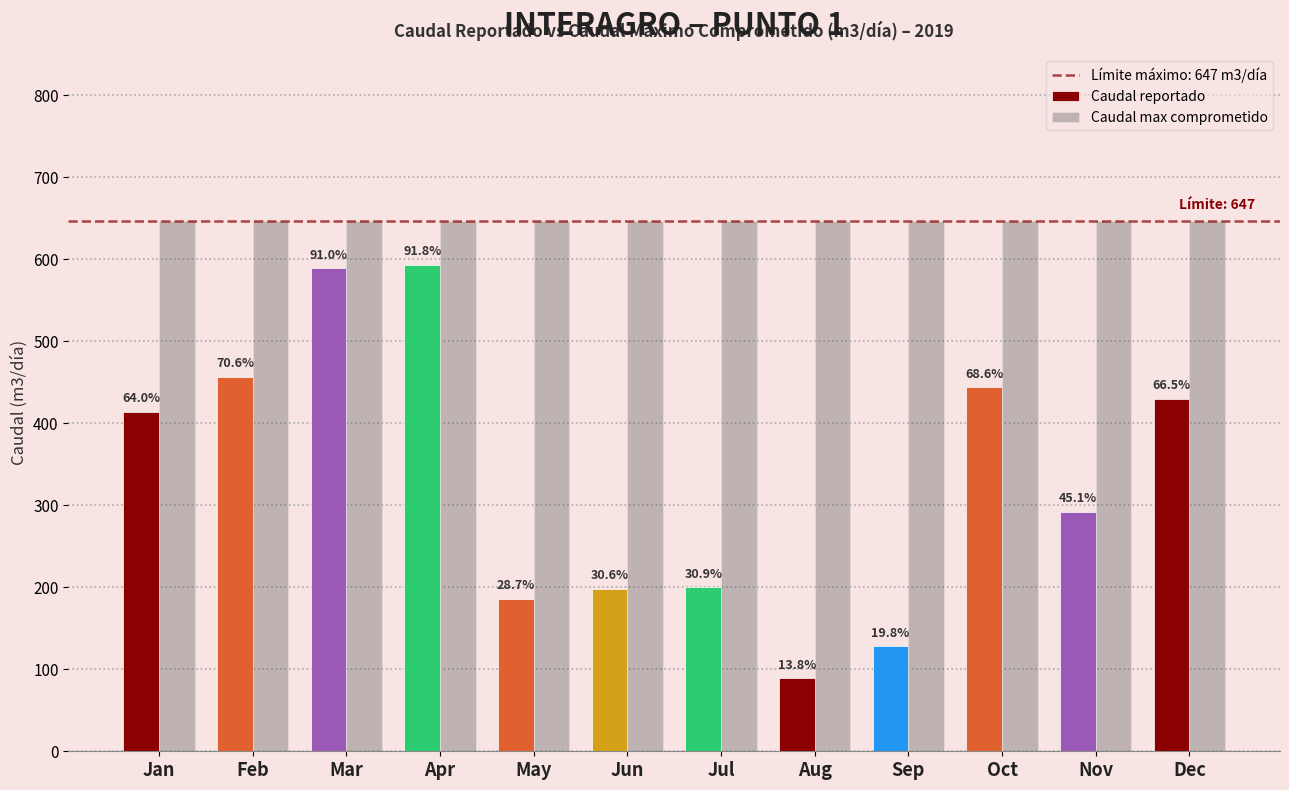

How many bars are there in each group?

2